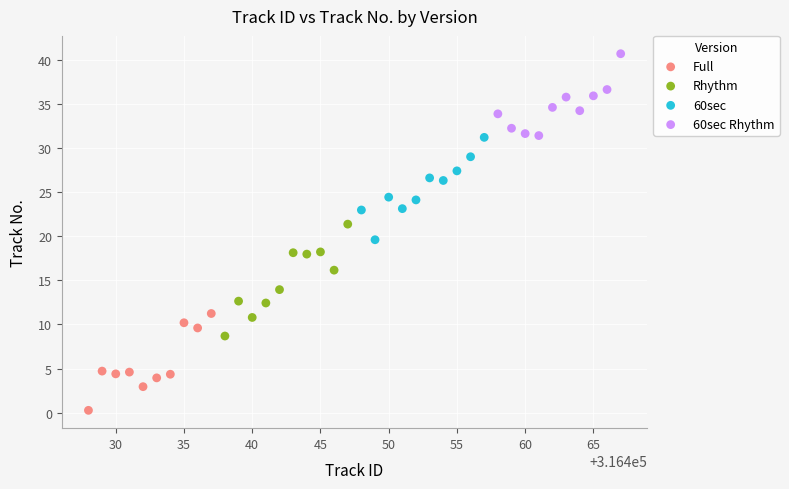

Which series contains the lowest Y value?

Full